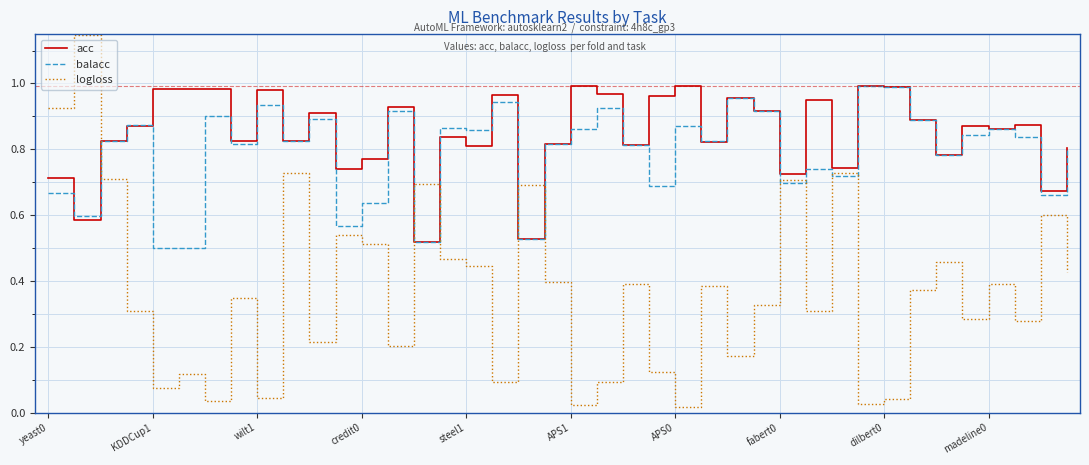

Which series has the largest total across all categories?

acc